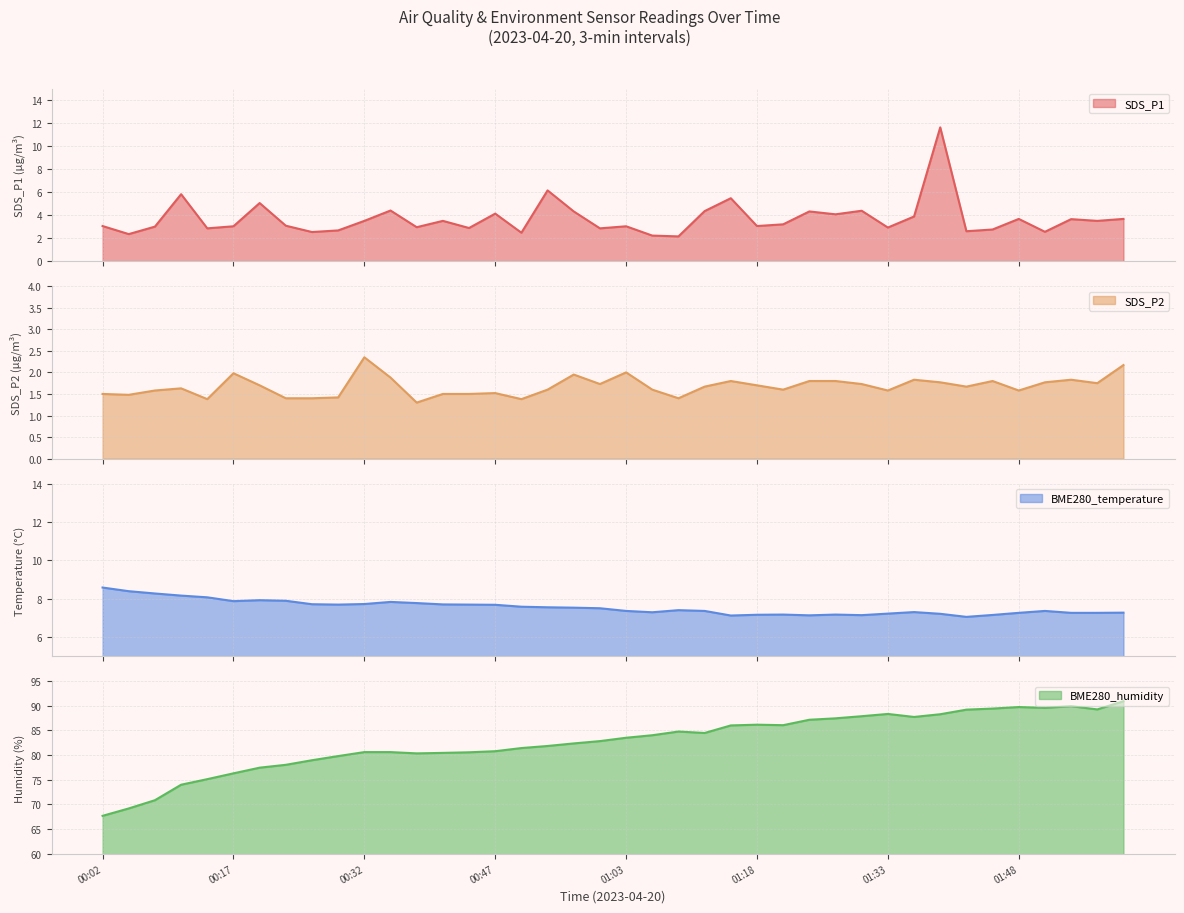

What is the minimum value for SDS_P2?

1.3